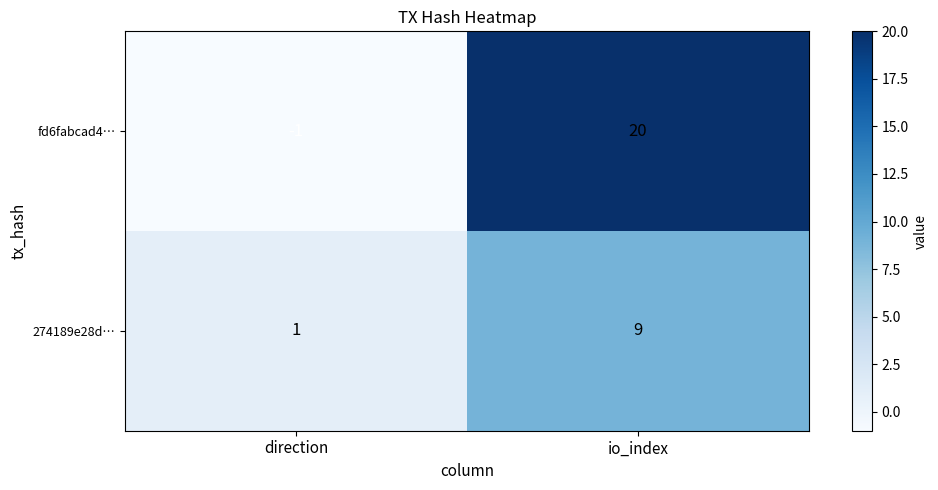

At how many categories does at least one series exceed 10?

1